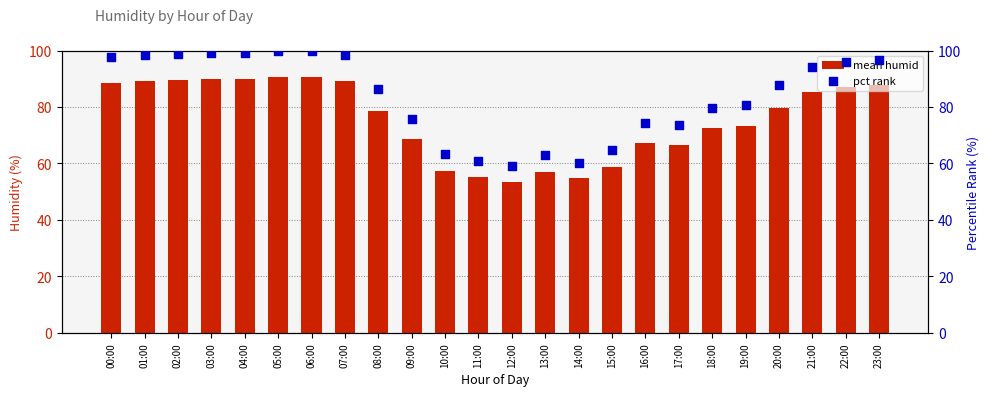

At how many categories does at least one series exceed 61?

21